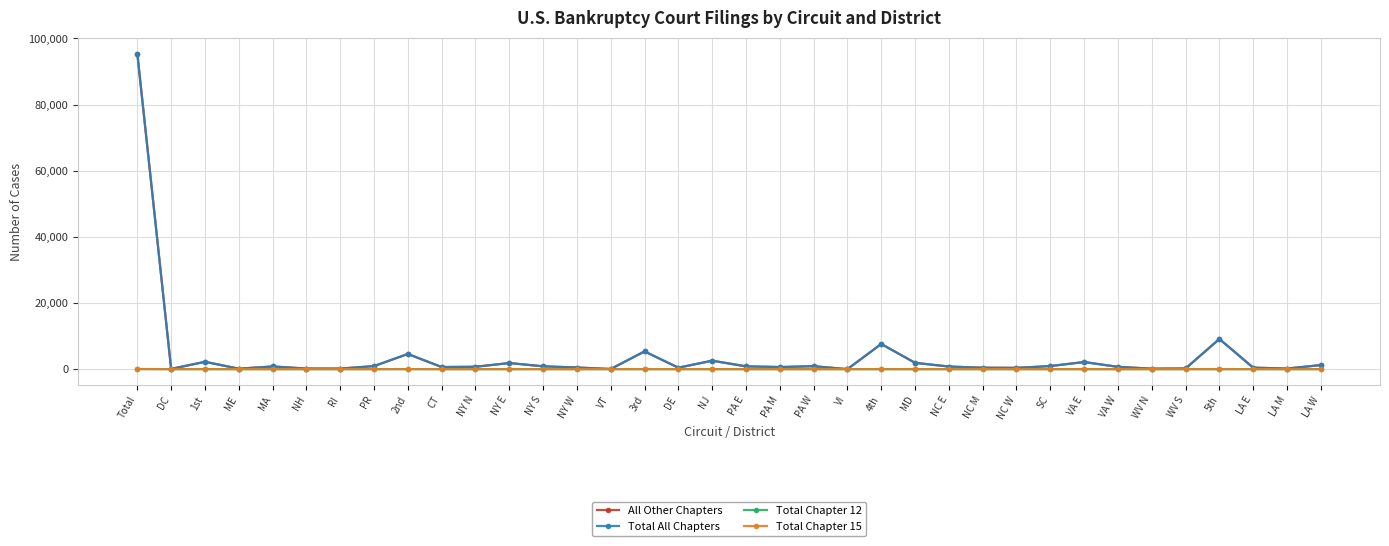

At how many categories does at least one series exceed 94114?

1